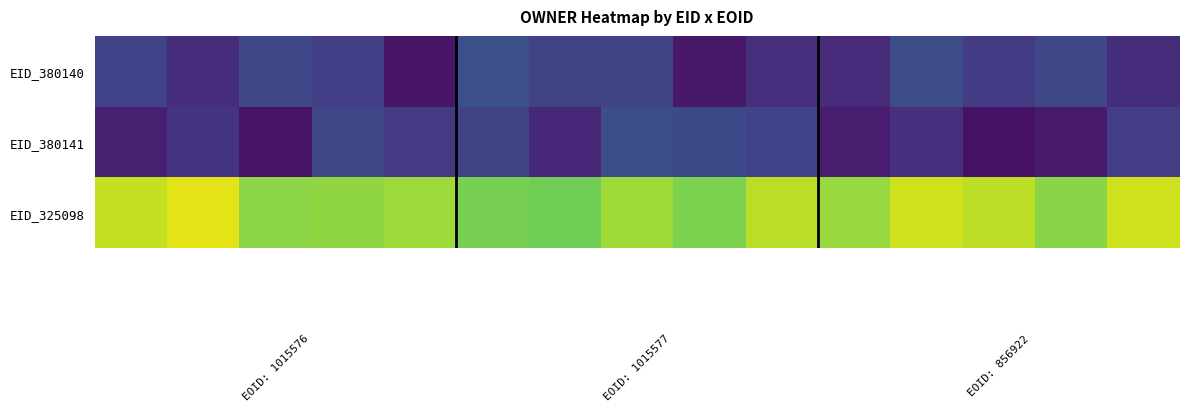

At which category does the chart reach its minimum across all series?

12